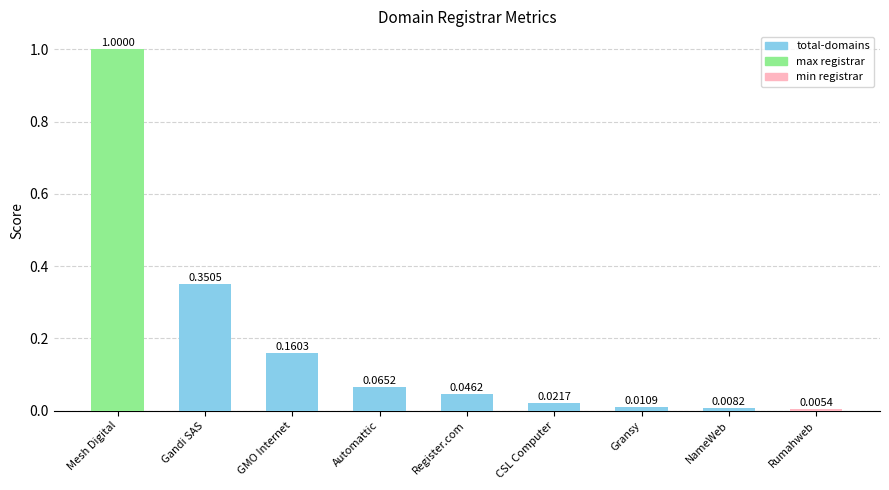

What is the sum of all values?

1.7